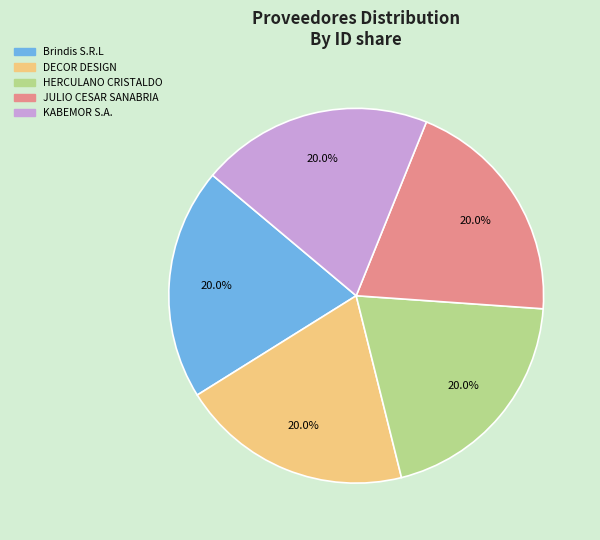

Does any single category account for the majority?

No